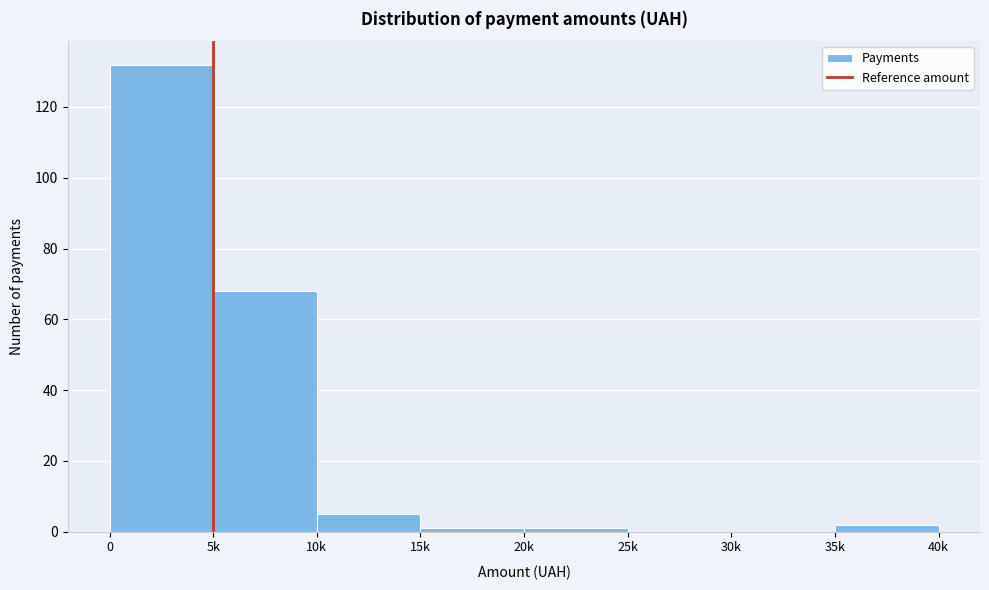

Reading left to right, extract all data points from this chart.

0=132	5k=68	10k=5	15k=1	20k=1	25k=0	30k=0	35k=2